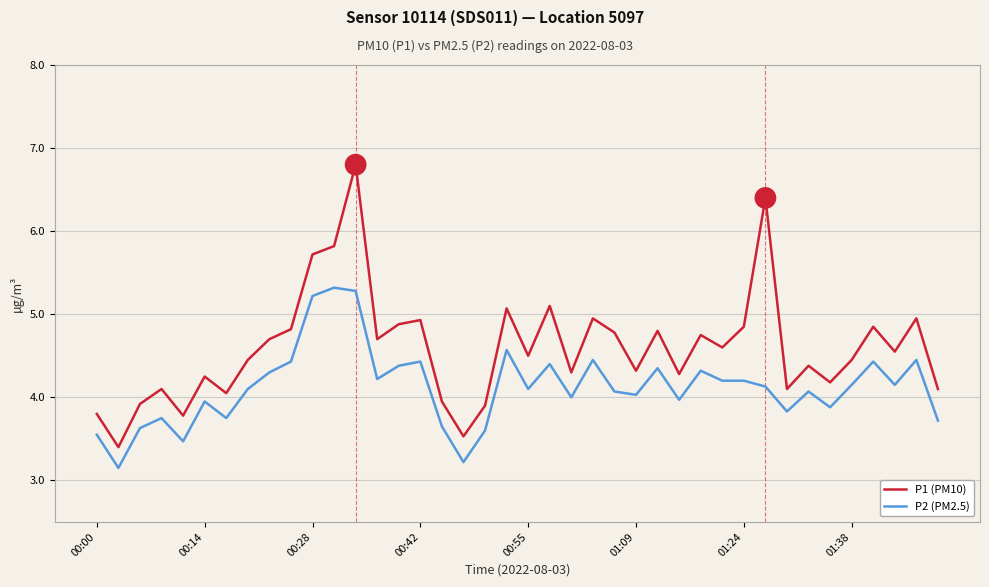

What are all the series names shown in the legend?

P1 (PM10), P2 (PM2.5)